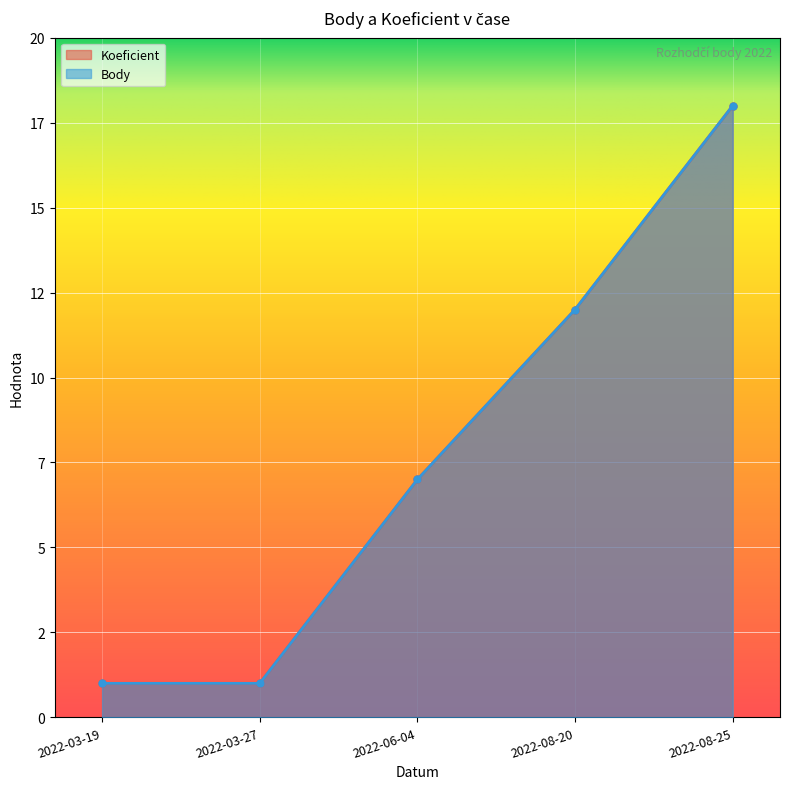

What value does the Body series have at 2022-08-25?

18